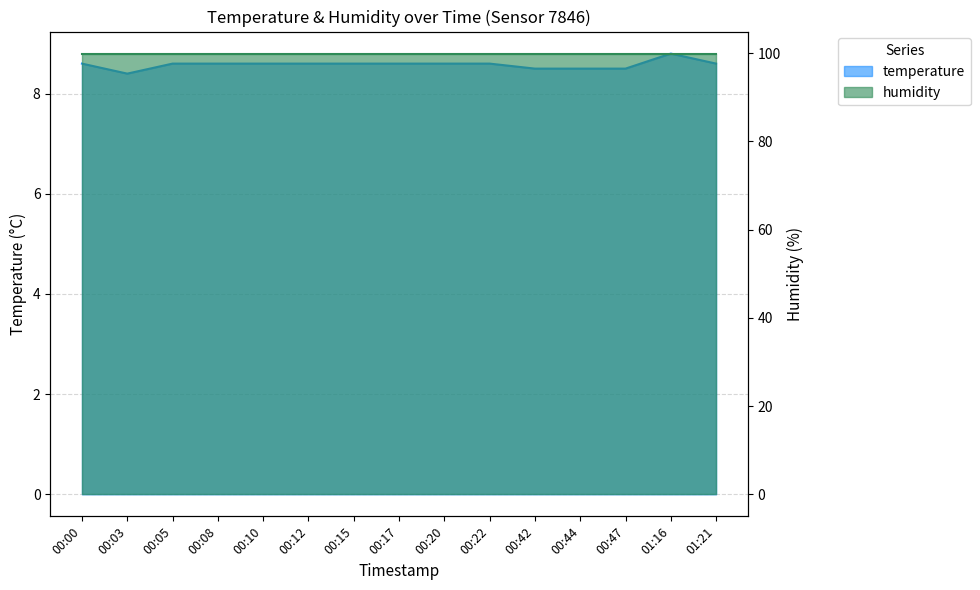

The chart shows a value of 11.3 at 00:03. True or false?

False